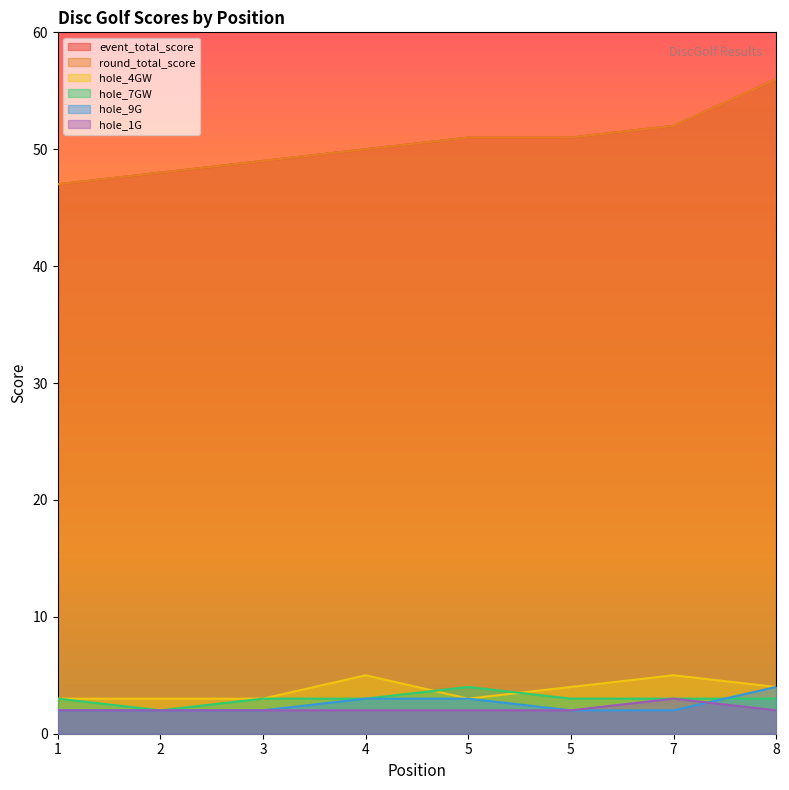

Reading left to right, list all the values displayed in this chart.

event_total_score: 47	48	49	50	51	51	52	56
round_total_score: 47	48	49	50	51	51	52	56
hole_4GW: 3	3	3	5	3	4	5	4
hole_7GW: 3	2	3	3	4	3	3	3
hole_9G: 2	2	2	3	3	2	2	4
hole_1G: 2	2	2	2	2	2	3	2